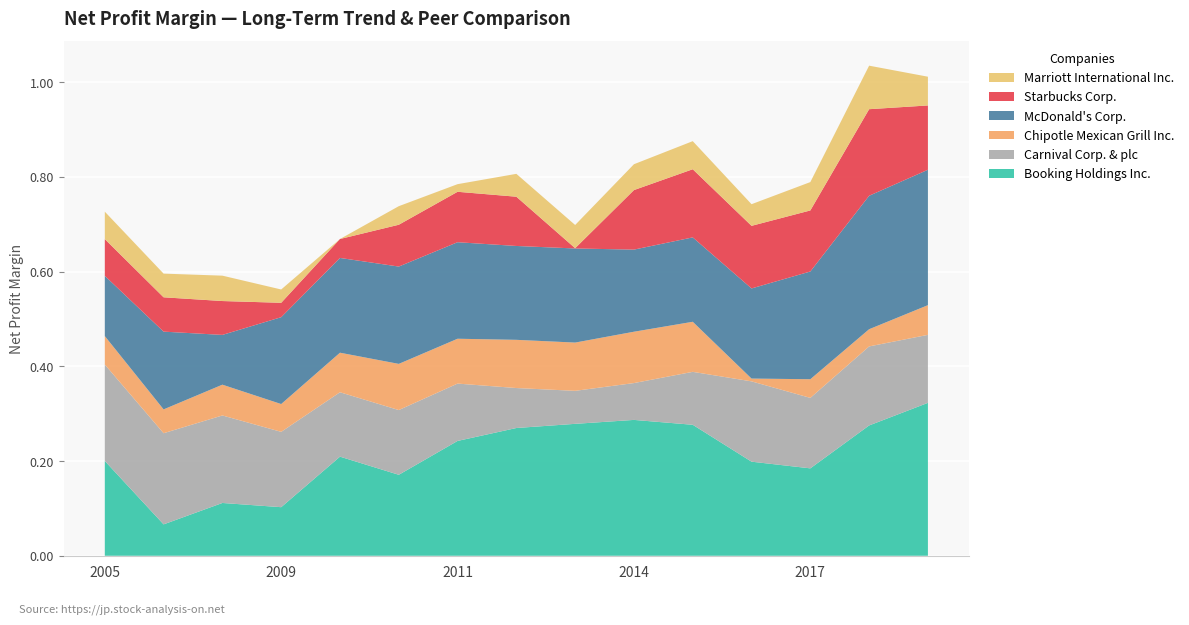

Reading left to right, transcribe all the data shown in this chart.

Booking Holdings Inc.: 2005-12-30=0.2	2006-12-29=0.1	2007-12-28=0.1	2009-01-02=0.1	2010-01-01=0.2	2010-12-31=0.2	2011-12-30=0.2	2012-12-28=0.3	2013-12-31=0.3	2014-12-31=0.3	2015-12-31=0.3	2016-12-31=0.2	2017-12-31=0.2	2018-12-31=0.3	2019-12-31=0.3
Carnival Corp. & plc: 2005-12-30=0.2	2006-12-29=0.2	2007-12-28=0.2	2009-01-02=0.2	2010-01-01=0.1	2010-12-31=0.1	2011-12-30=0.1	2012-12-28=0.1	2013-12-31=0.1	2014-12-31=0.1	2015-12-31=0.1	2016-12-31=0.2	2017-12-31=0.1	2018-12-31=0.2	2019-12-31=0.1
Chipotle Mexican Grill Inc.: 2005-12-30=0.1	2006-12-29=0.1	2007-12-28=0.1	2009-01-02=0.1	2010-01-01=0.1	2010-12-31=0.1	2011-12-30=0.1	2012-12-28=0.1	2013-12-31=0.1	2014-12-31=0.1	2015-12-31=0.1	2016-12-31=0.0	2017-12-31=0.0	2018-12-31=0.0	2019-12-31=0.1
McDonald's Corp.: 2005-12-30=0.1	2006-12-29=0.2	2007-12-28=0.1	2009-01-02=0.2	2010-01-01=0.2	2010-12-31=0.2	2011-12-30=0.2	2012-12-28=0.2	2013-12-31=0.2	2014-12-31=0.2	2015-12-31=0.2	2016-12-31=0.2	2017-12-31=0.2	2018-12-31=0.3	2019-12-31=0.3
Starbucks Corp.: 2005-12-30=0.1	2006-12-29=0.1	2007-12-28=0.1	2009-01-02=0.0	2010-01-01=0.0	2010-12-31=0.1	2011-12-30=0.1	2012-12-28=0.1	2013-12-31=0.0	2014-12-31=0.1	2015-12-31=0.1	2016-12-31=0.1	2017-12-31=0.1	2018-12-31=0.2	2019-12-31=0.1
Marriott International Inc.: 2005-12-30=0.1	2006-12-29=0.1	2007-12-28=0.1	2009-01-02=0.0	2010-01-01=-0.0	2010-12-31=0.0	2011-12-30=0.0	2012-12-28=0.0	2013-12-31=0.0	2014-12-31=0.1	2015-12-31=0.1	2016-12-31=0.0	2017-12-31=0.1	2018-12-31=0.1	2019-12-31=0.1